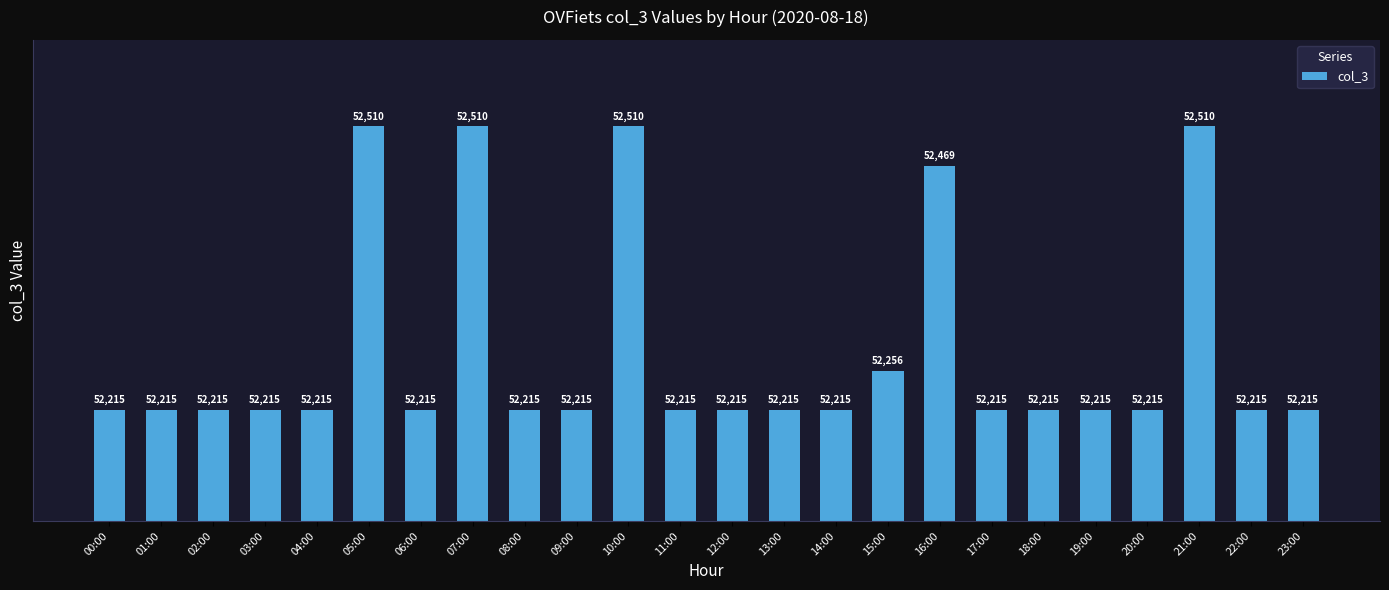

What is the ratio of the value at 16:00 to the value at 02:00?

1.0